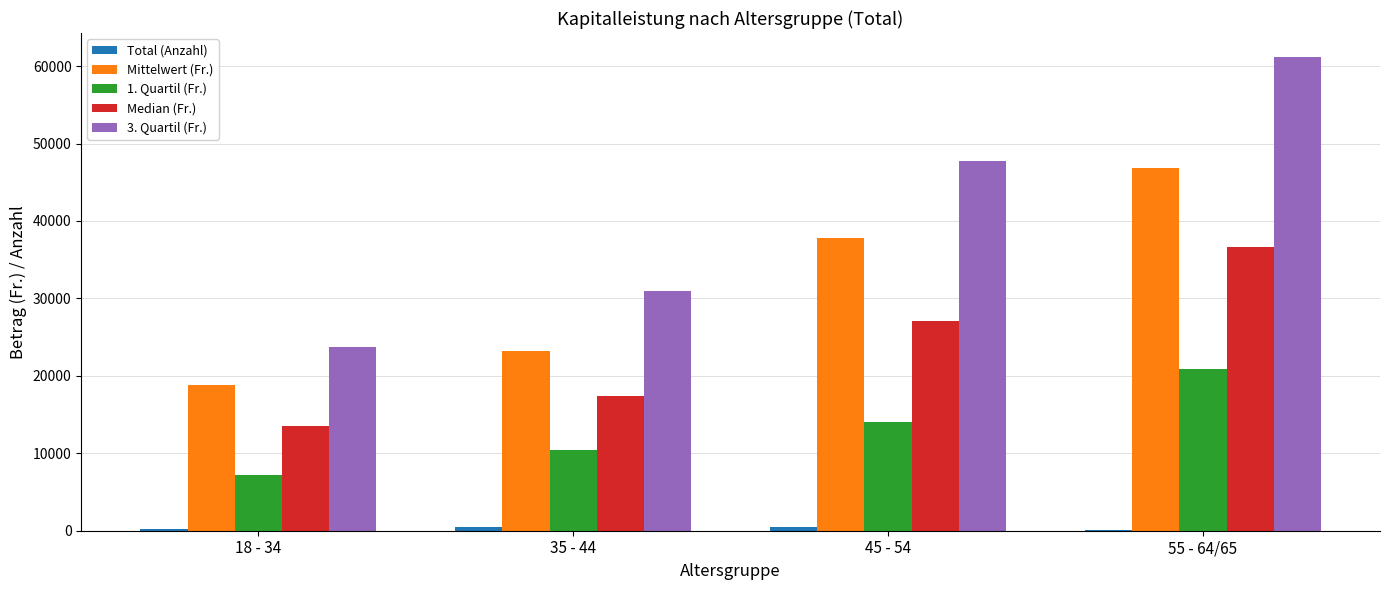

Is the value of Mittelwert (Fr.) at 45 - 54 greater than the value of 3. Quartil (Fr.) at 35 - 44?

Yes